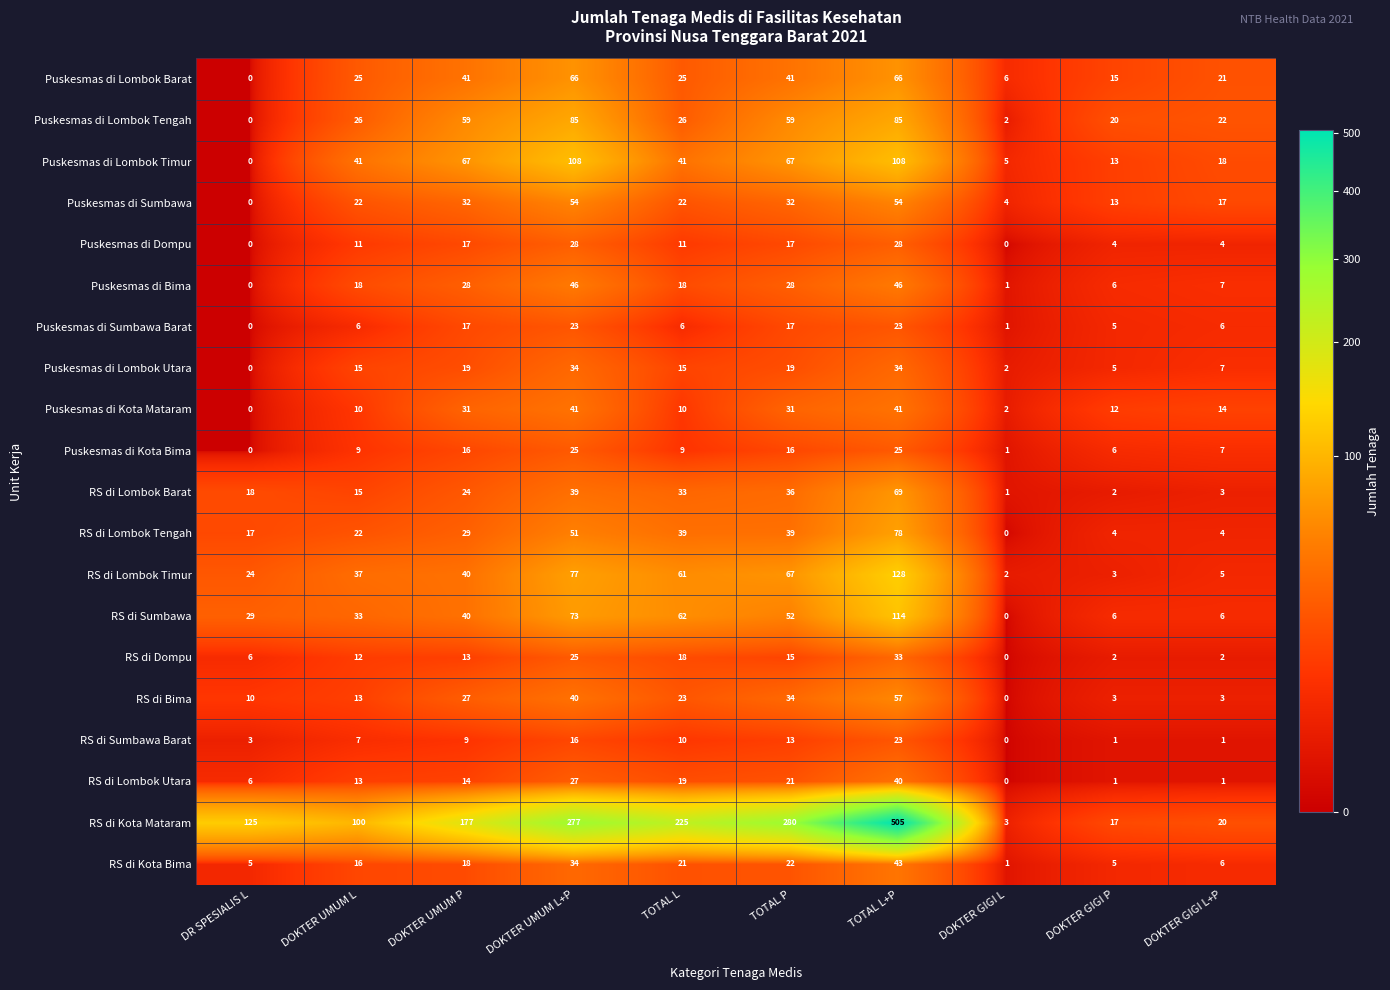

What is the difference between the highest and lowest values at DR SPESIALIS L?

125